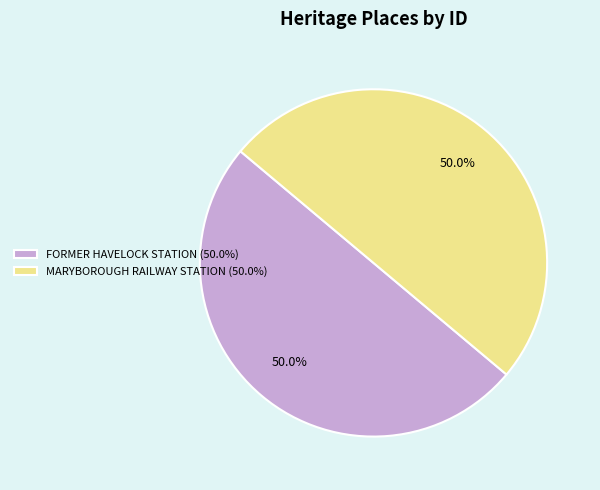

Combined, do MARYBOROUGH RAILWAY STATION (50.0%) and FORMER HAVELOCK STATION (50.0%) account for over 50%?

Yes